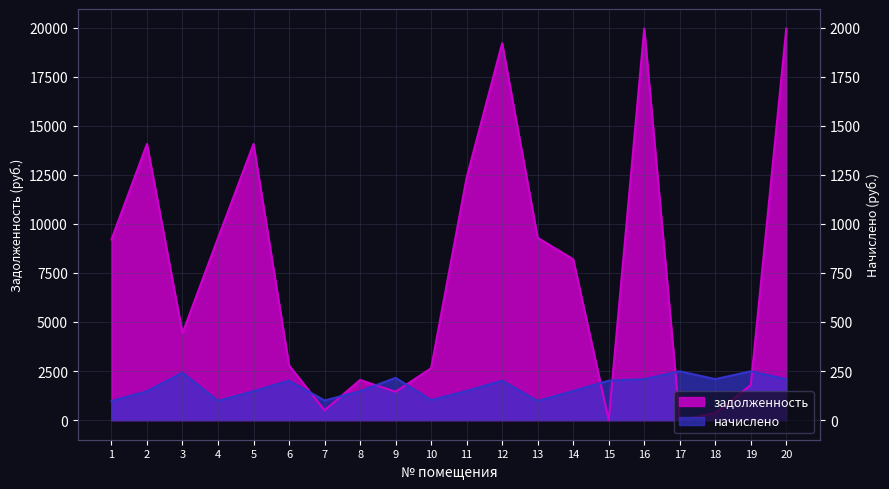

Between 18 and 4, which is larger?

4